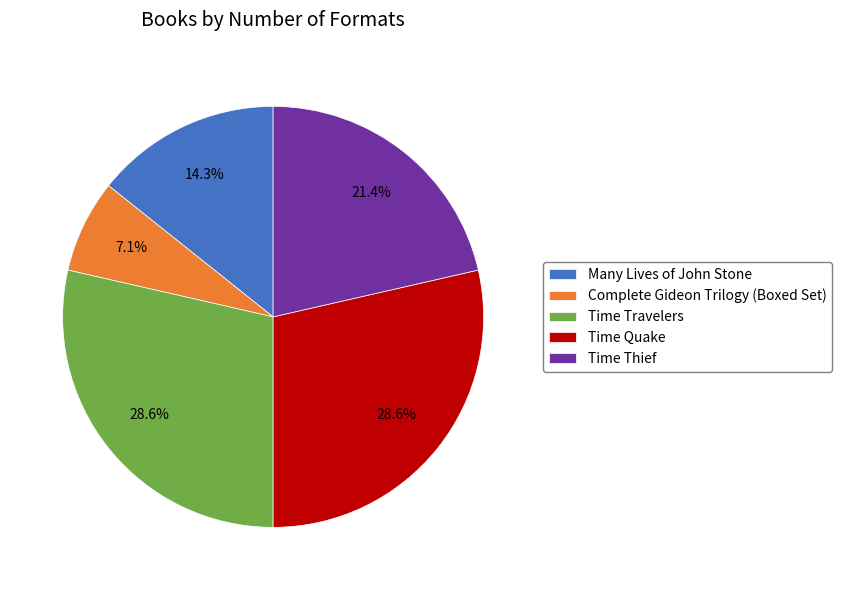

How many segments does this pie chart have?

5